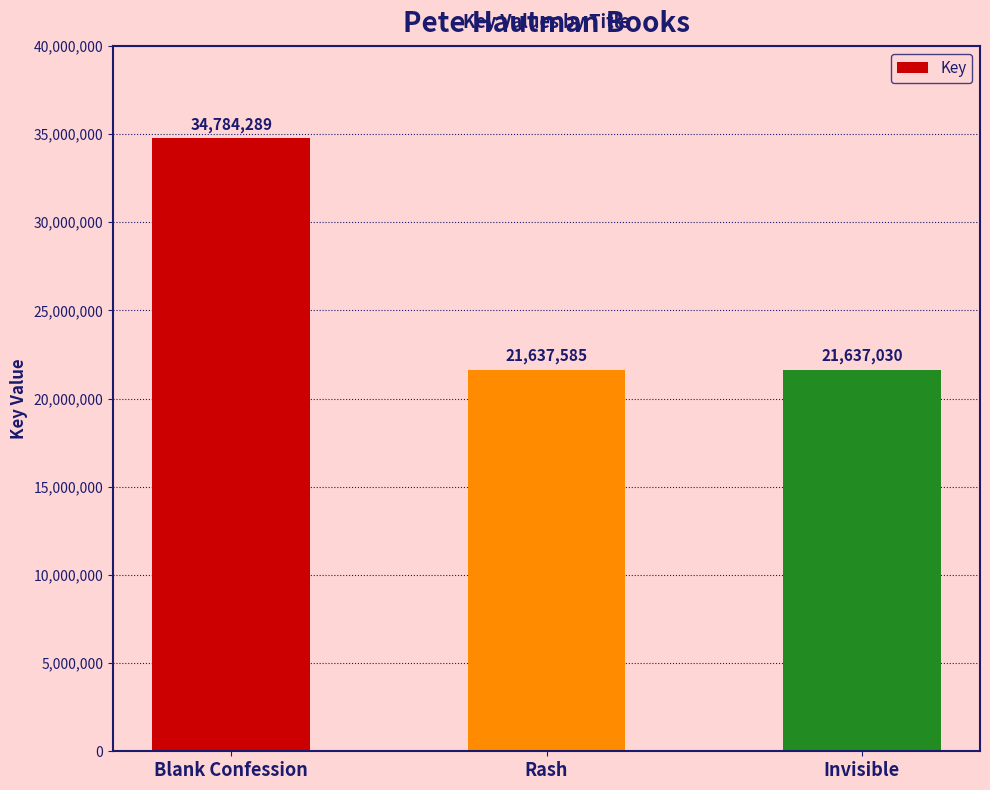

At which category does the chart reach its peak across all series?

Blank Confession